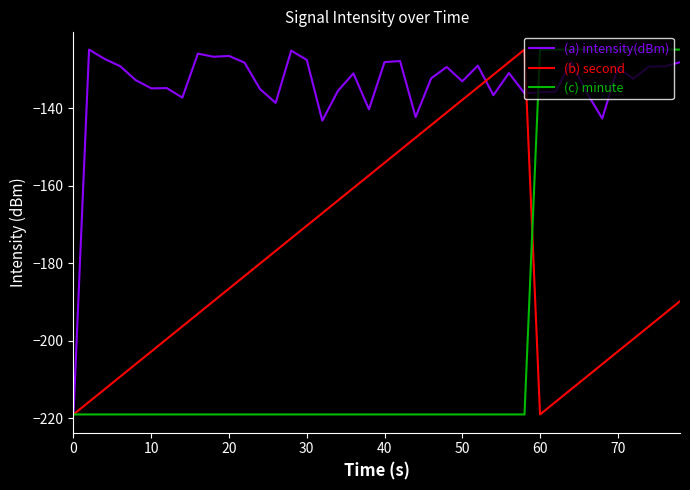

Rank the series by their average value, from lowest to highest.

(c) minute, (b) second, (a) intensity(dBm)